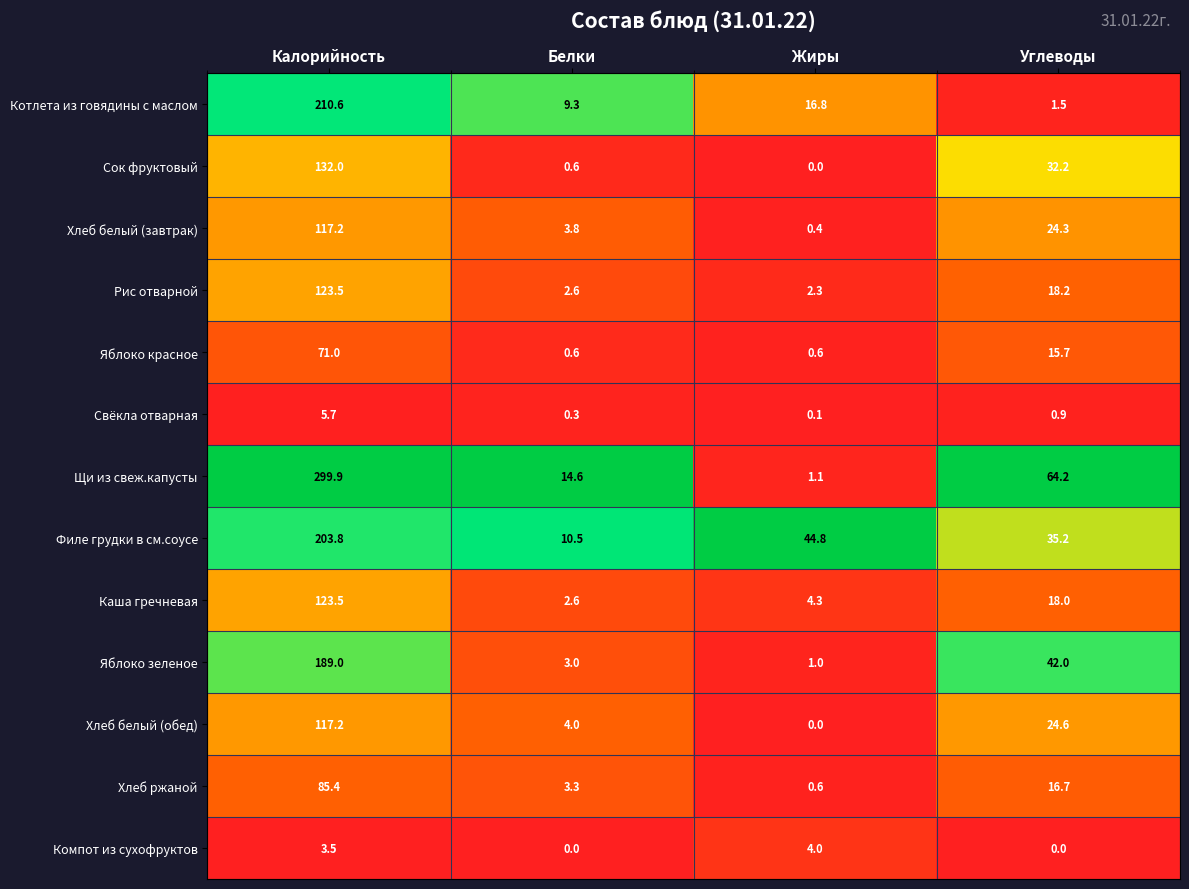

Which series has the widest spread of values?

Щи из свеж.капусты